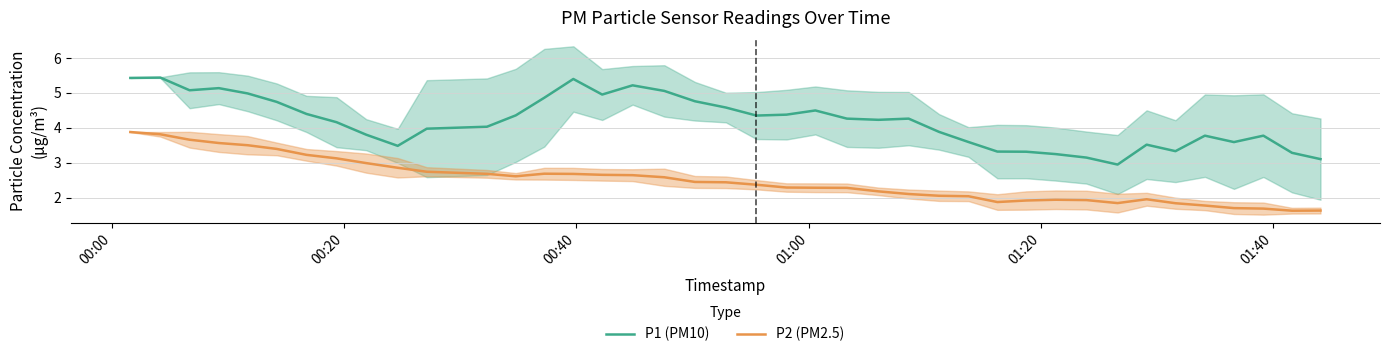

What is the maximum value for P1 (PM10)?

5.4